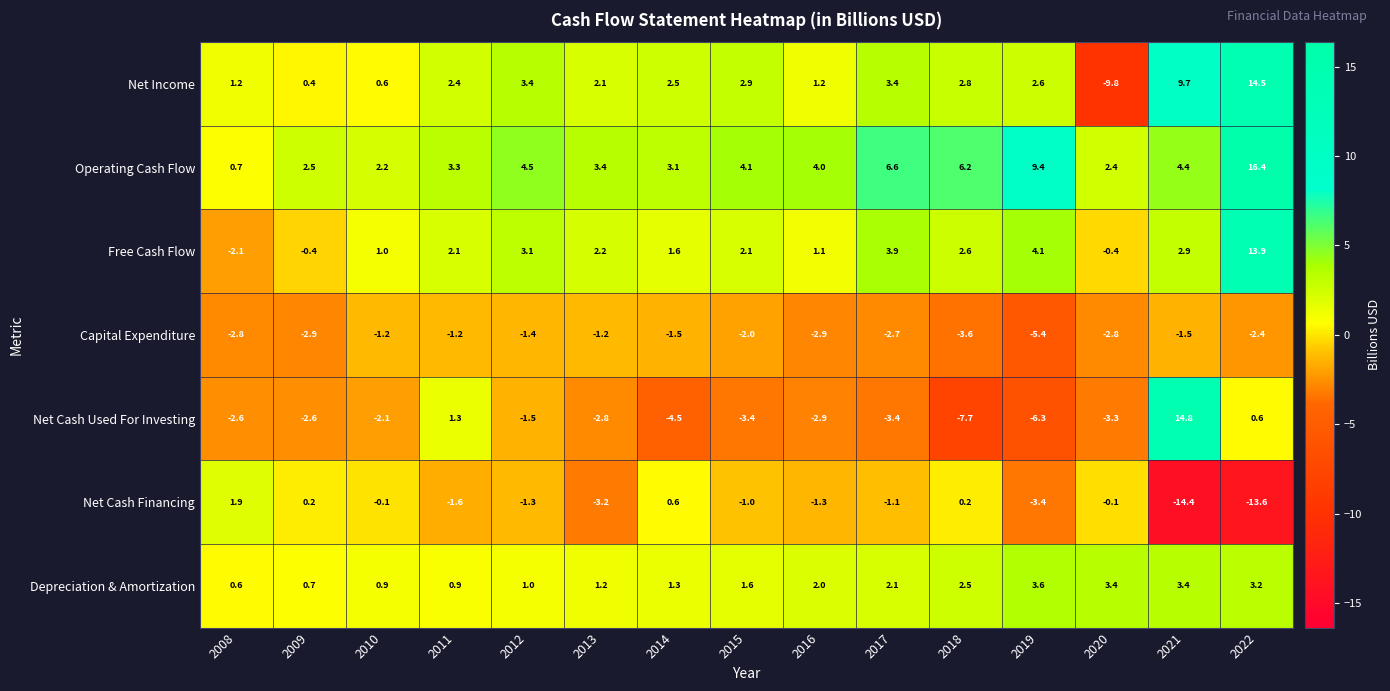

The value of Capital Expenditure at 2013 is -1.9. True or false?

False